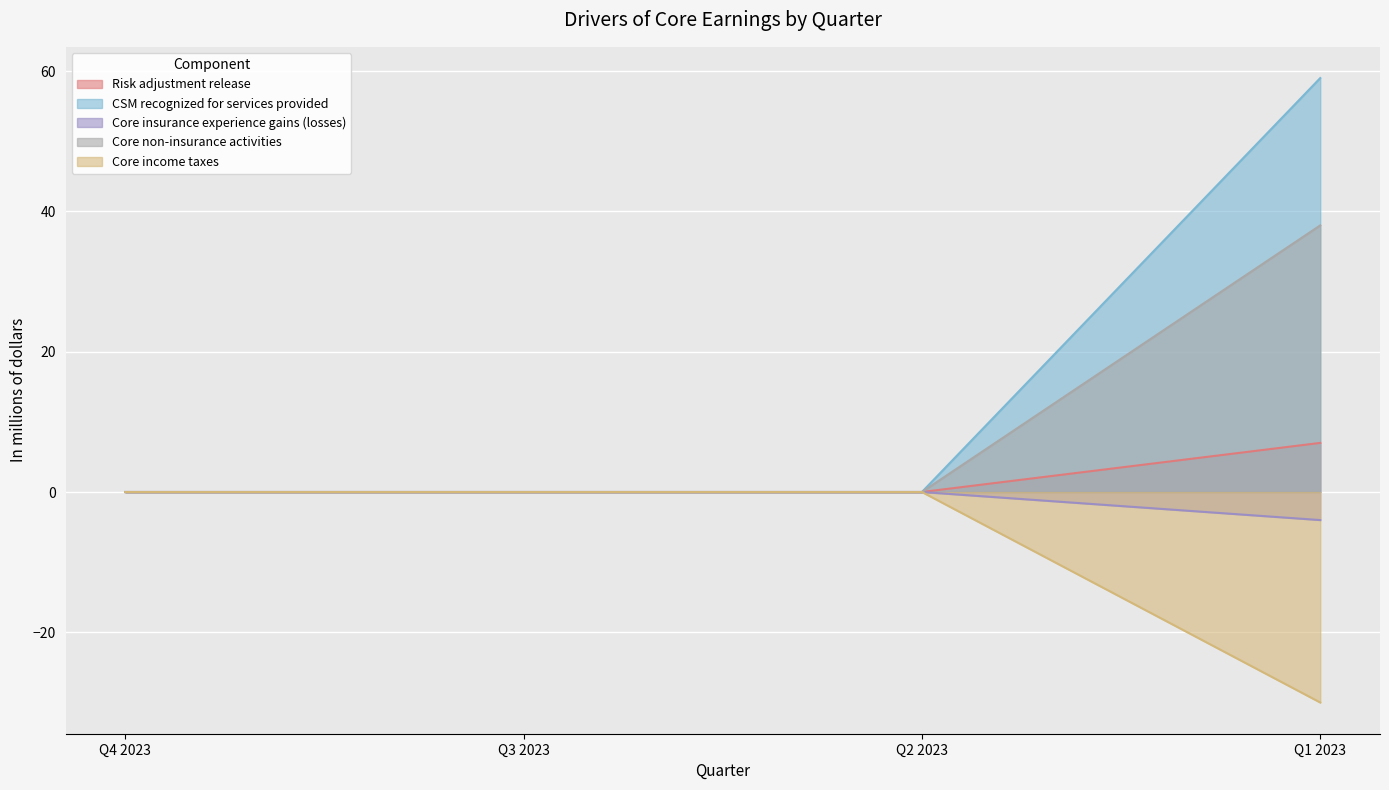

What is the difference between the second highest and minimum values in the Core insurance experience gains (losses) series?

4